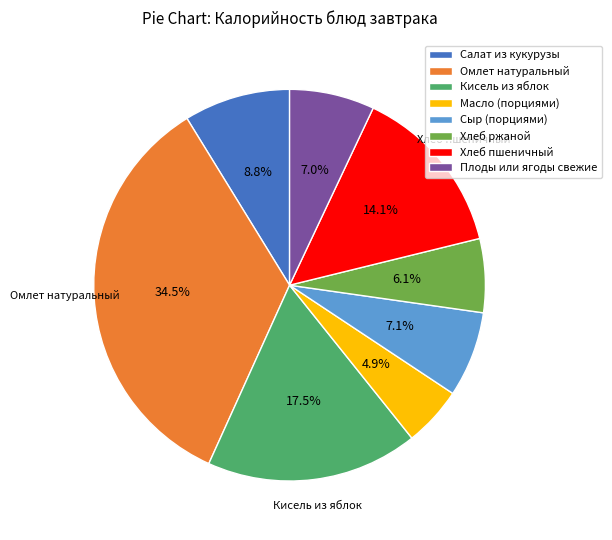

The Плоды или ягоды свежие slice represents 21% of the pie. True or false?

False